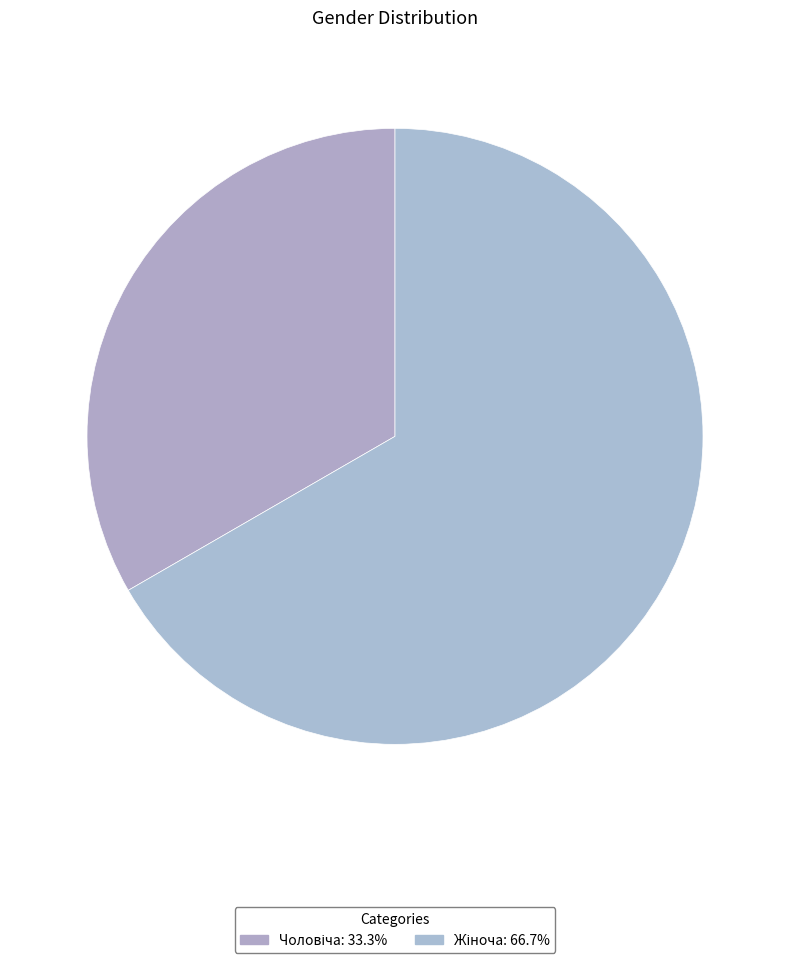

To the nearest percent, what is the average slice percentage?

50%